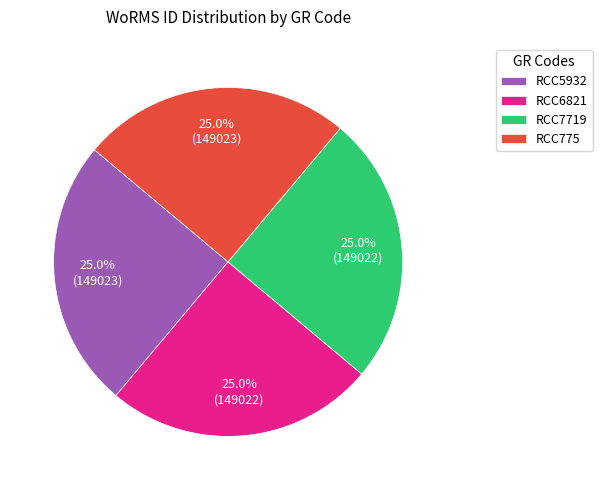

What is the ratio of the value at RCC5932 to the value at RCC7719?

1.0